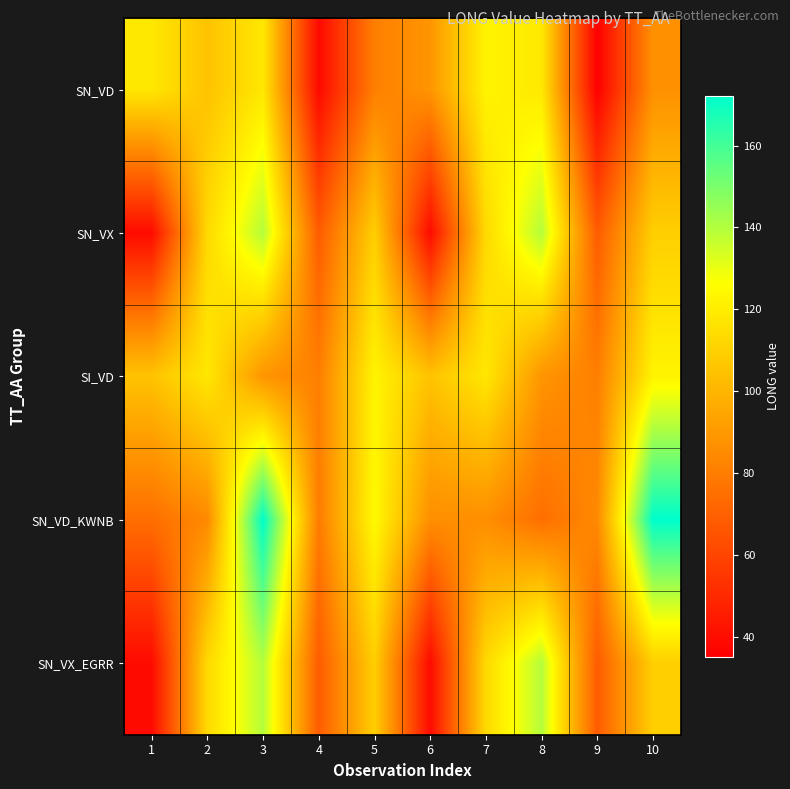

What is the minimum value shown in the chart?

35.1